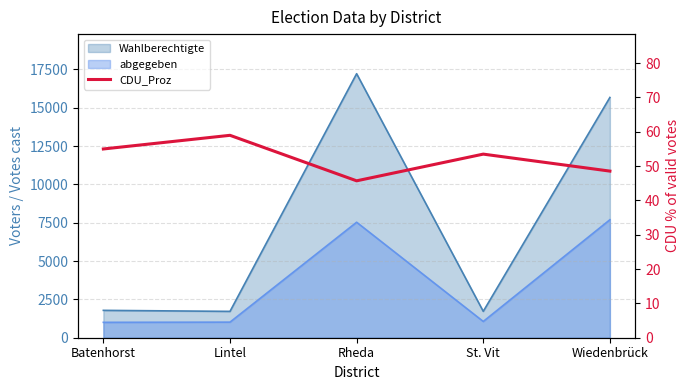

Where is the data nearest to the value 52?

St. Vit